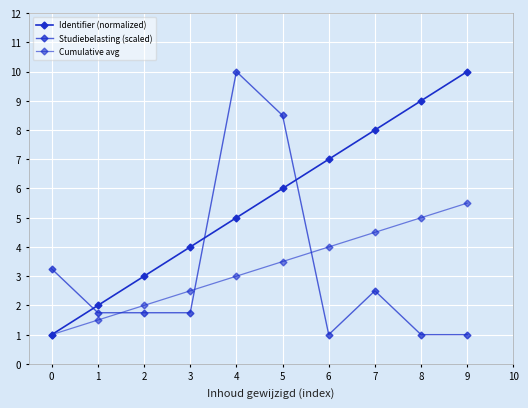

Count the number of data series in this chart.

3